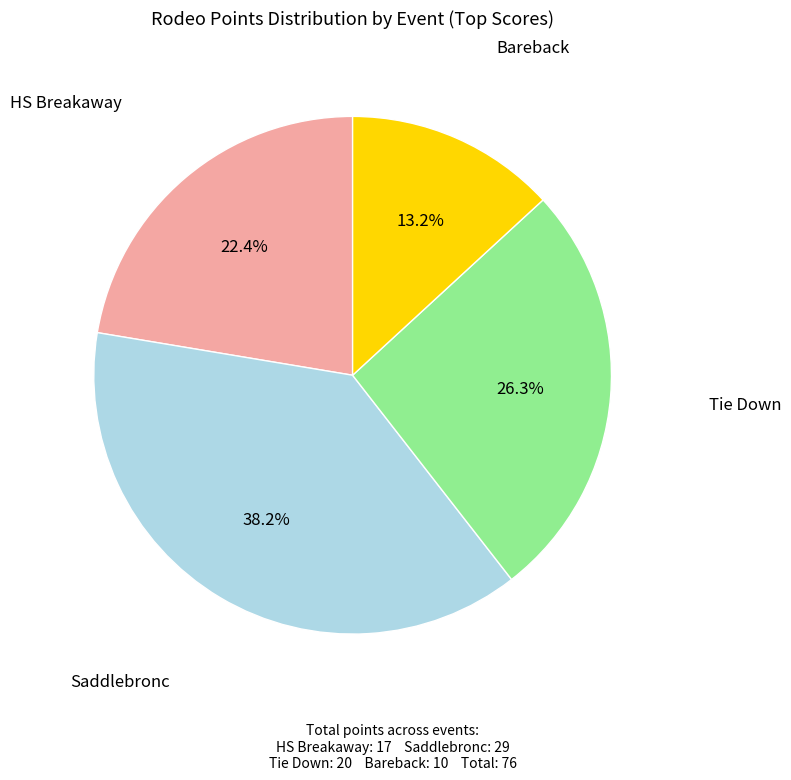

Is there a majority slice in this chart?

No